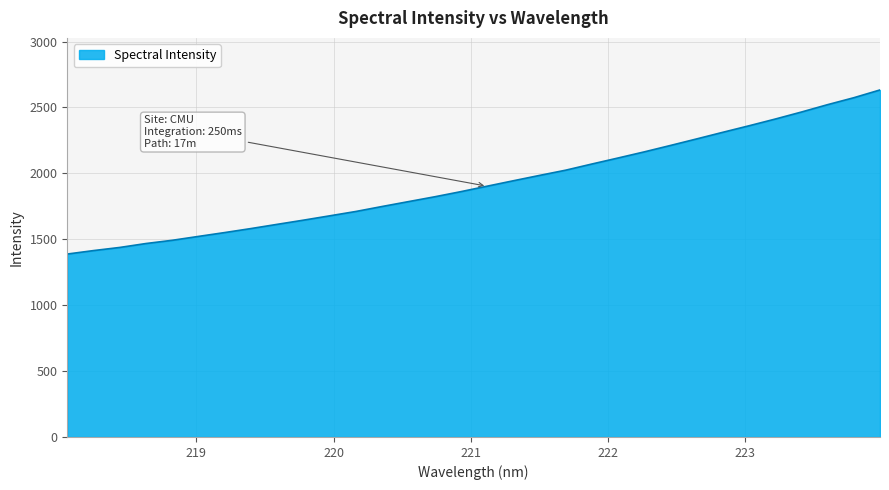

What is the difference between the maximum and minimum values?

1245.2